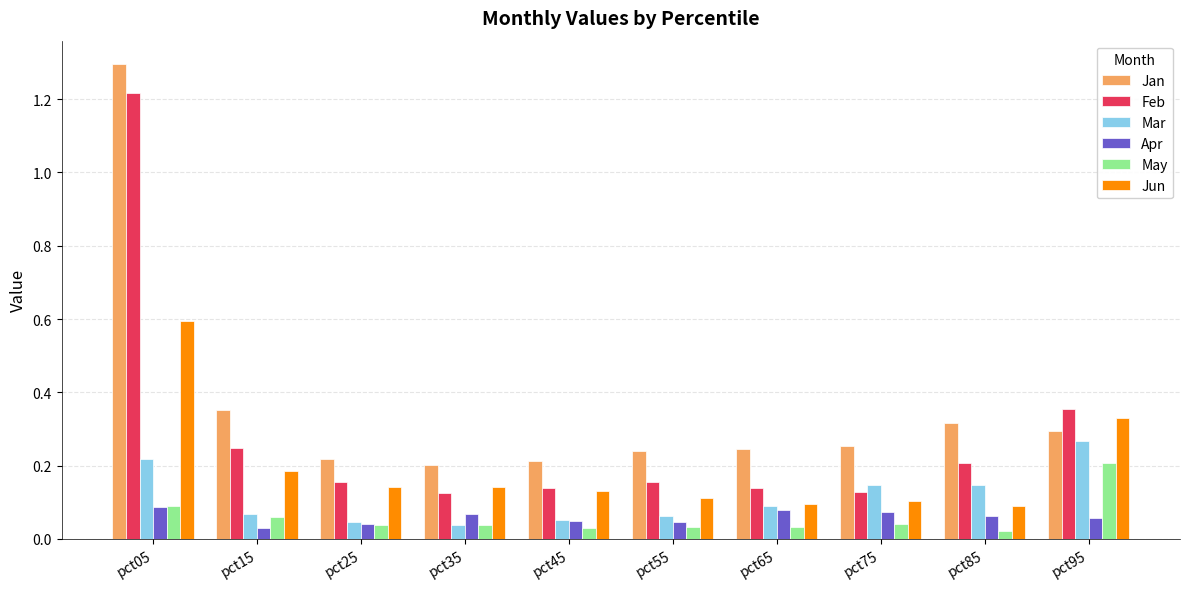

What is the highest value of the Jan series?

1.3